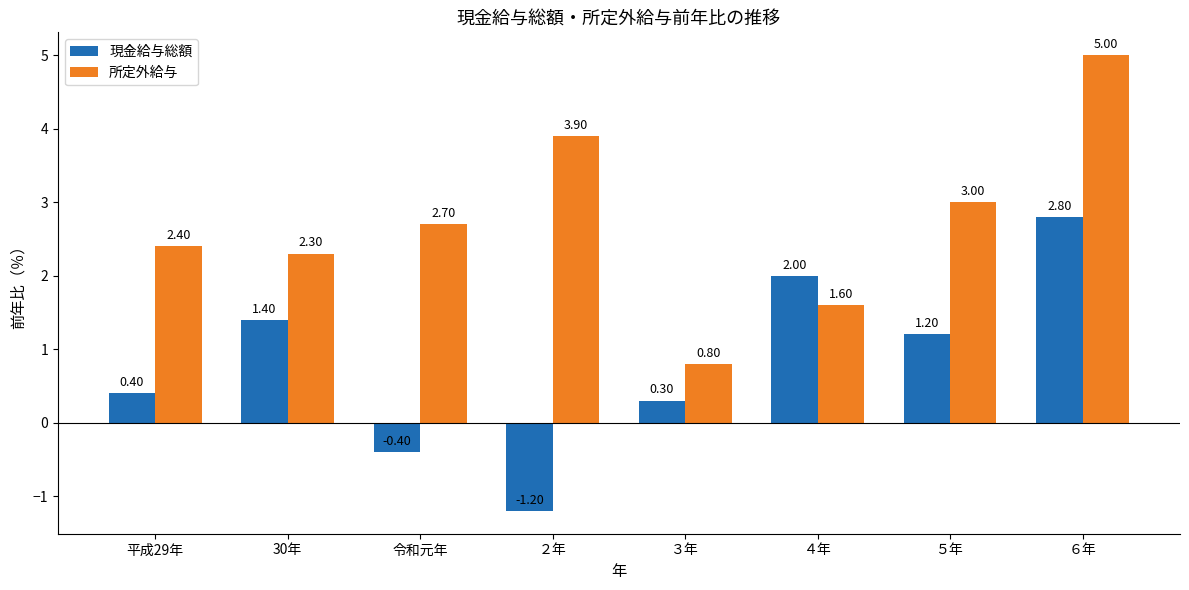

Which label corresponds to the smallest value in the chart?

２年